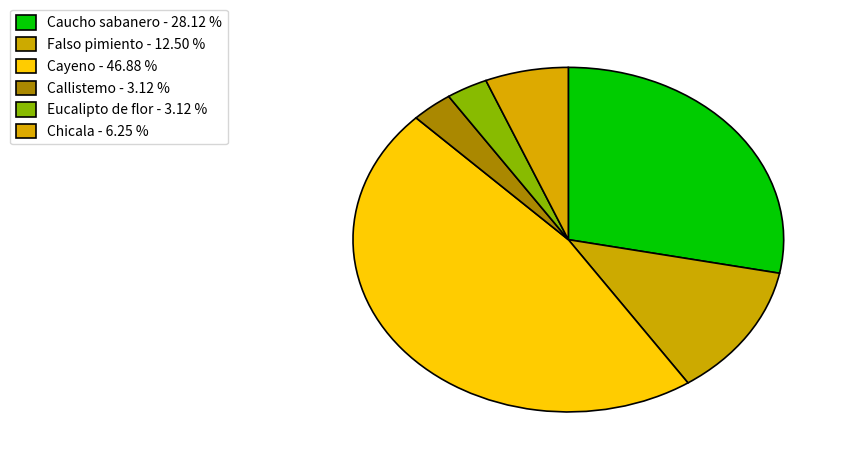

Does Cayeno account for over 50% of the chart?

No